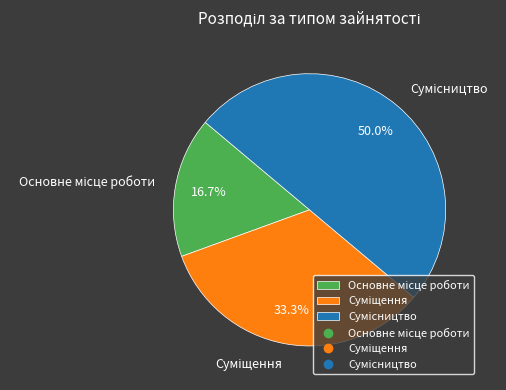

The Основне місце роботи slice represents 17% of the pie. True or false?

True